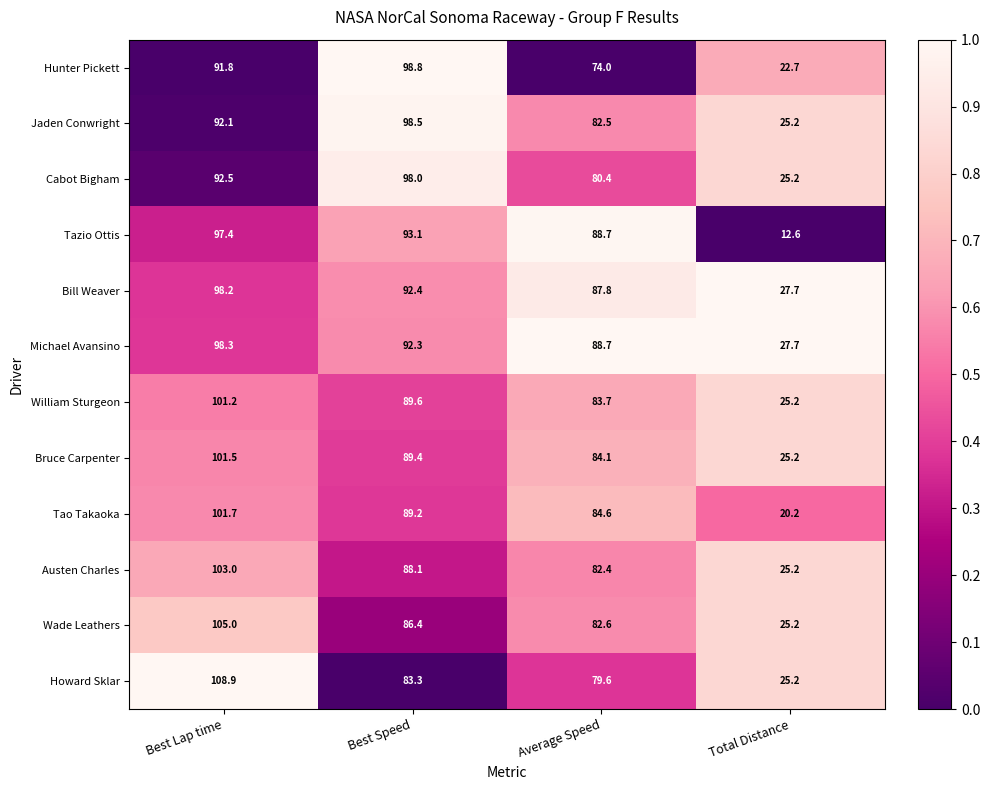

Which series changed the most between Best Speed and Average Speed?

Hunter Pickett